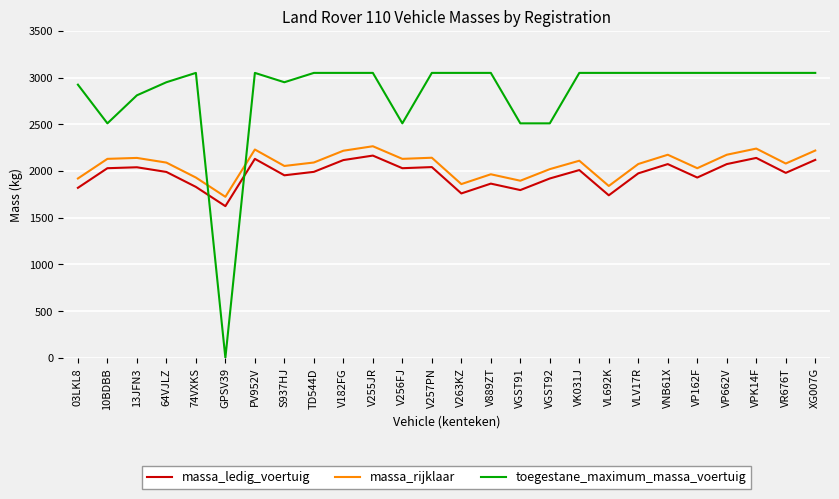

Is the value of toegestane_maximum_massa_voertuig at VR676T greater than the value of massa_ledig_voertuig at S937HJ?

Yes